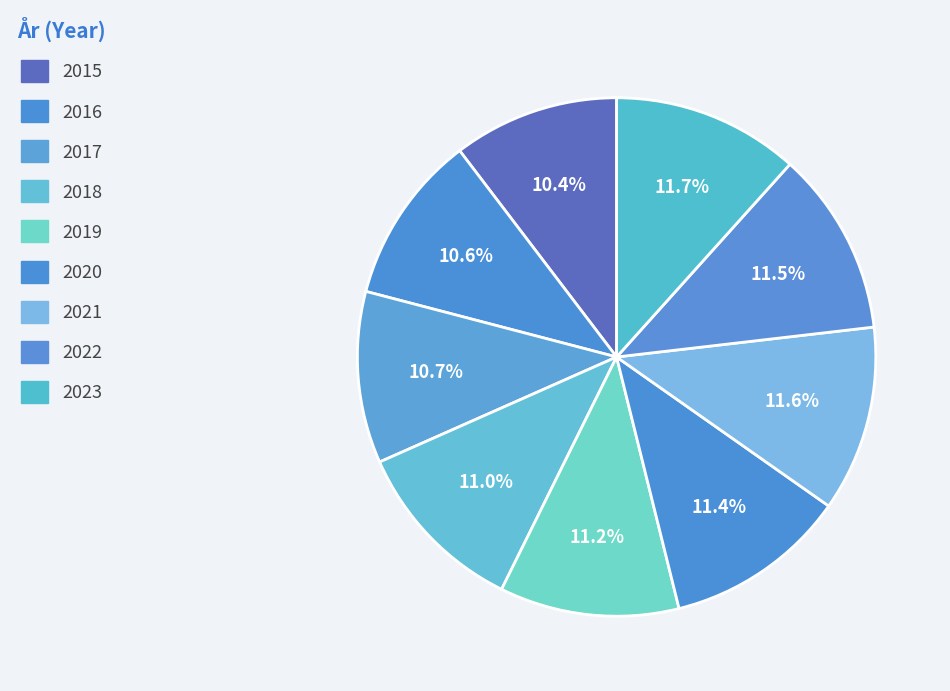

To the nearest percent, what is the average slice percentage?

11%